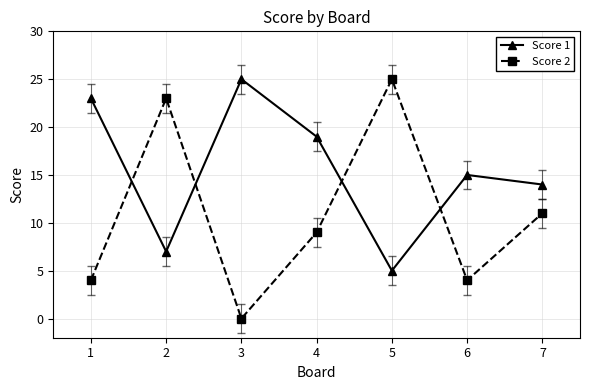

Is it true that Score 1 equals 5 at 2?

False